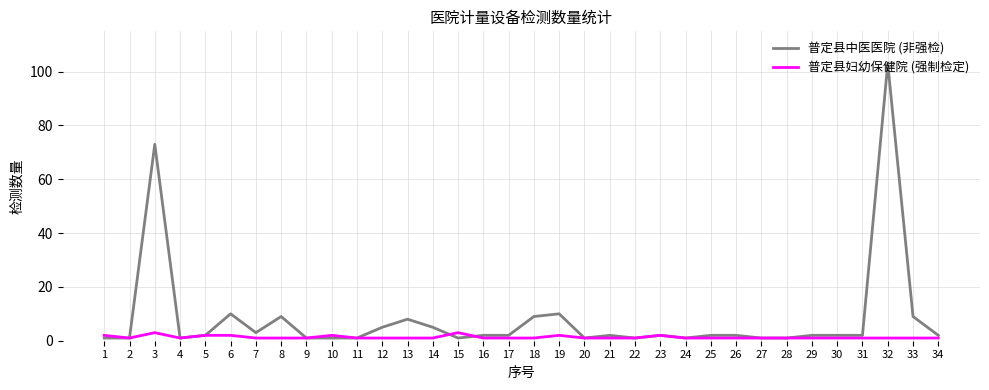

Reading left to right, what are all the values shown in this chart?

普定县中医医院 (非强检): 1=1	2=1	3=73	4=1	5=2	6=10	7=3	8=9	9=1	10=1	11=1	12=5	13=8	14=5	15=1	16=2	17=2	18=9	19=10	20=1	21=2	22=1	23=2	24=1	25=2	26=2	27=1	28=1	29=2	30=2	31=2	32=103	33=9	34=2
普定县妇幼保健院 (强制检定): 1=2	2=1	3=3	4=1	5=2	6=2	7=1	8=1	9=1	10=2	11=1	12=1	13=1	14=1	15=3	16=1	17=1	18=1	19=2	20=1	21=1	22=1	23=2	24=1	25=1	26=1	27=1	28=1	29=1	30=1	31=1	32=1	33=1	34=1